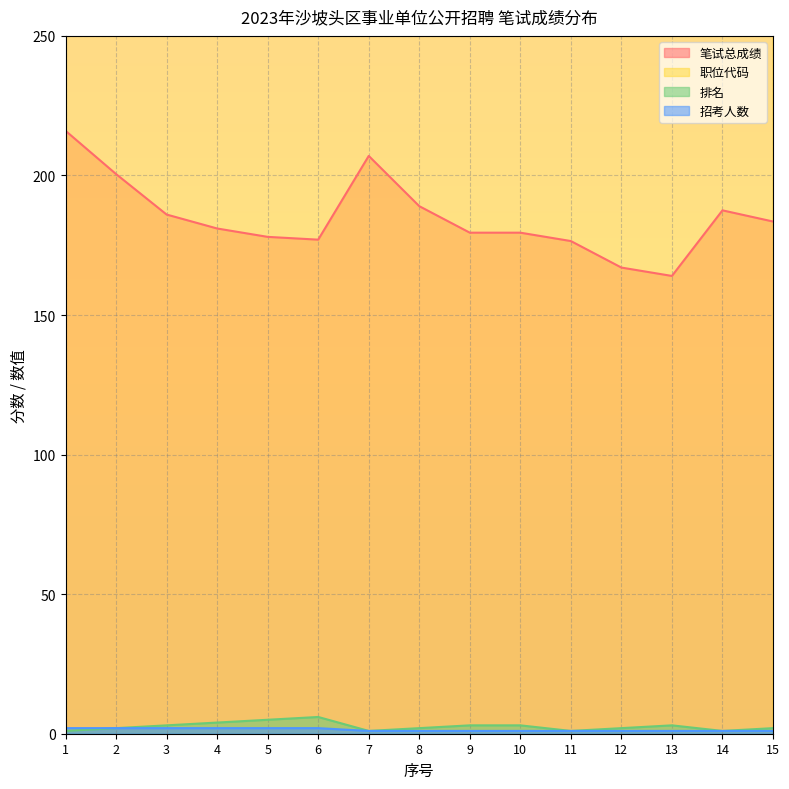

How many 排名 values are between 1 and 3?

12